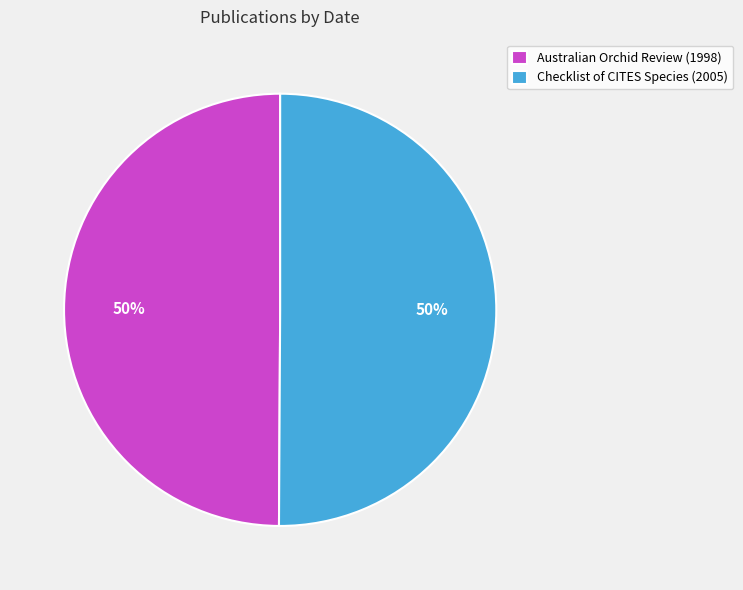

To the nearest percent, what is the average slice percentage?

50%